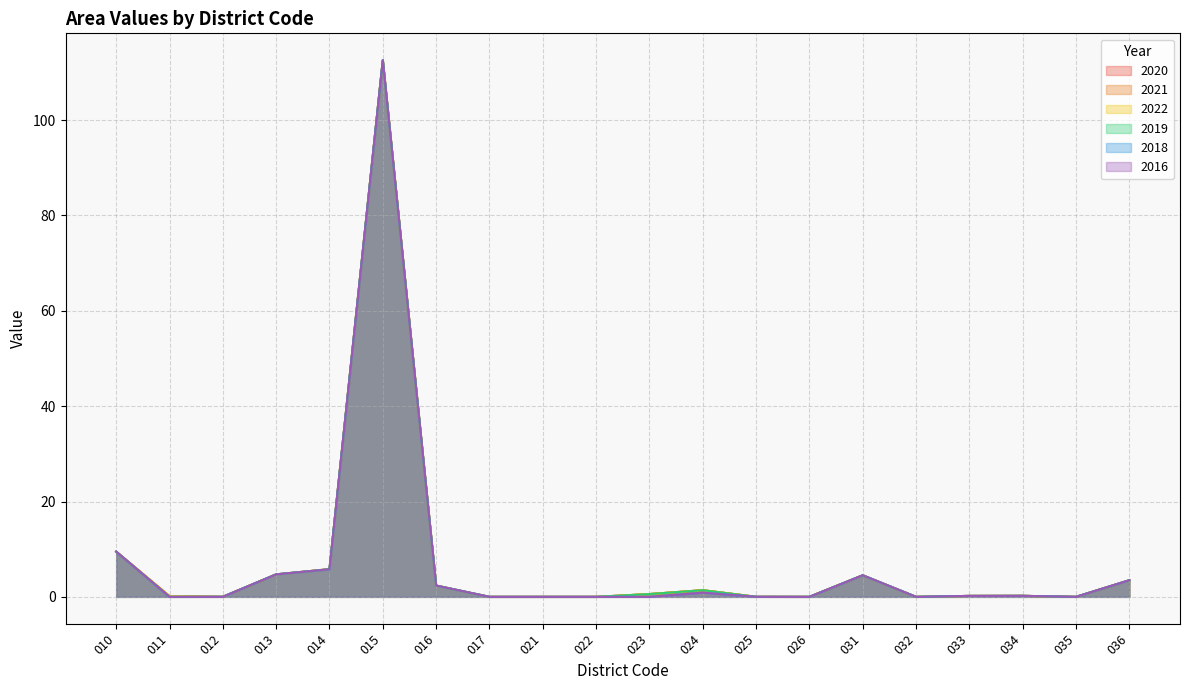

What is the difference between the 2021 values at 036 and 016?

1.1